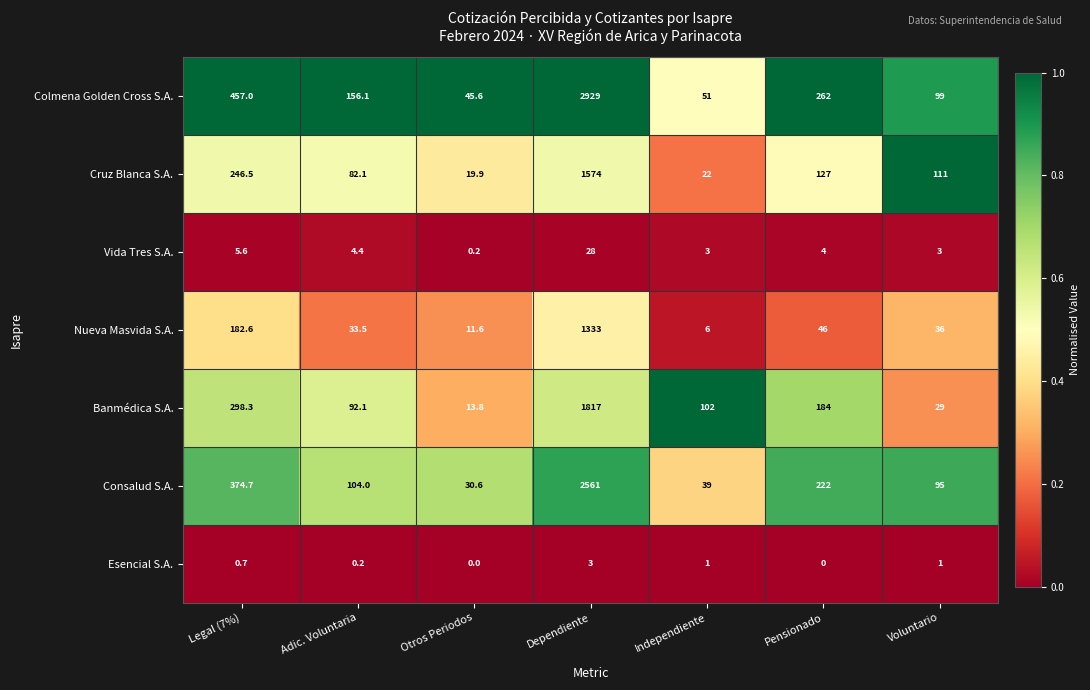

Rank the series by their maximum value, from highest to lowest.

Colmena Golden Cross S.A., Consalud S.A., Banmédica S.A., Cruz Blanca S.A., Nueva Masvida S.A., Vida Tres S.A., Esencial S.A.